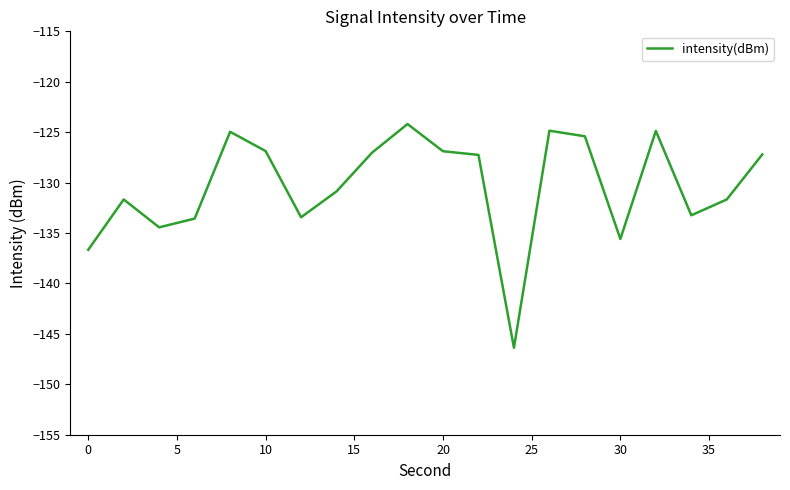

What is the smallest value displayed?

-146.4